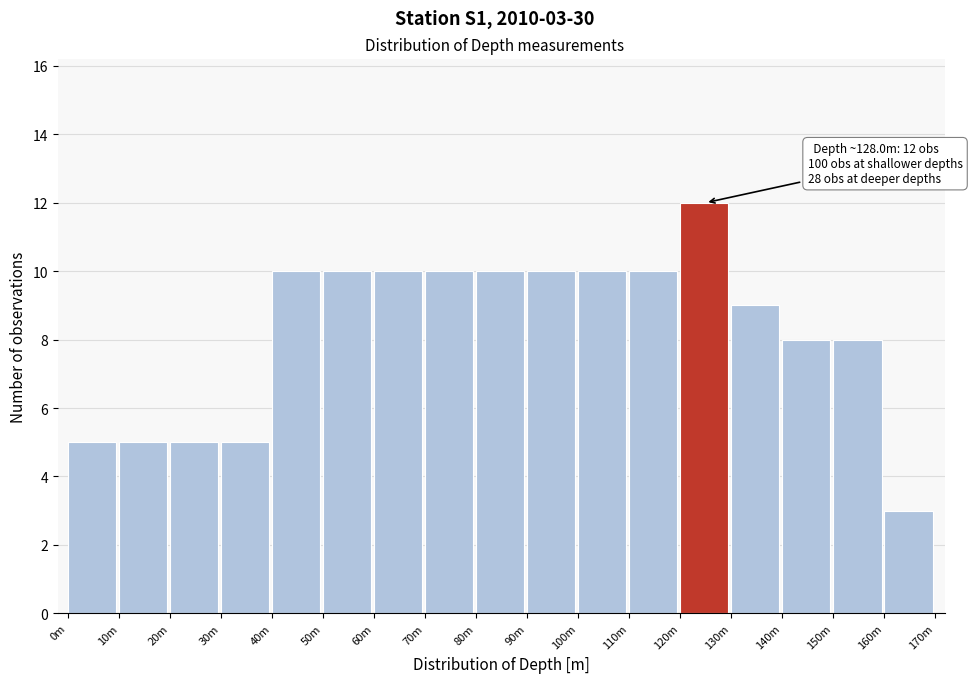

Reading left to right, extract all data points from this chart.

5	5	5	5	10	10	10	10	10	10	10	10	12	9	8	8	3